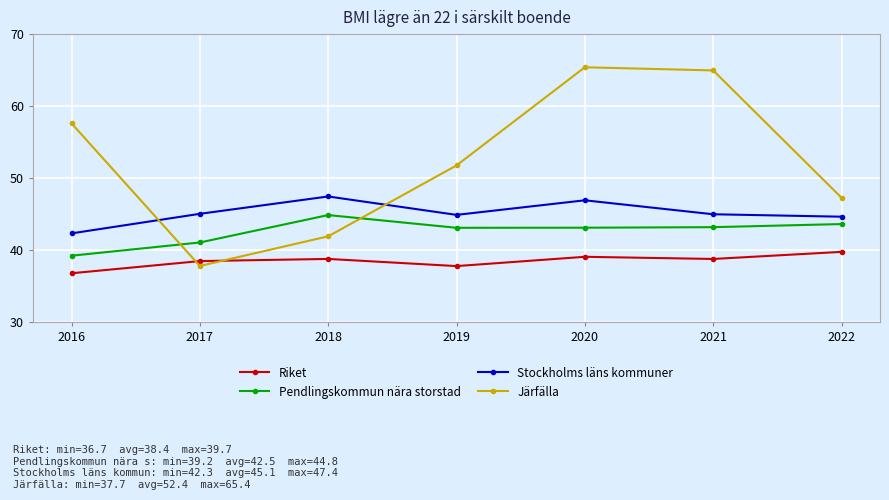

What is the average value of the Riket series?

38.4